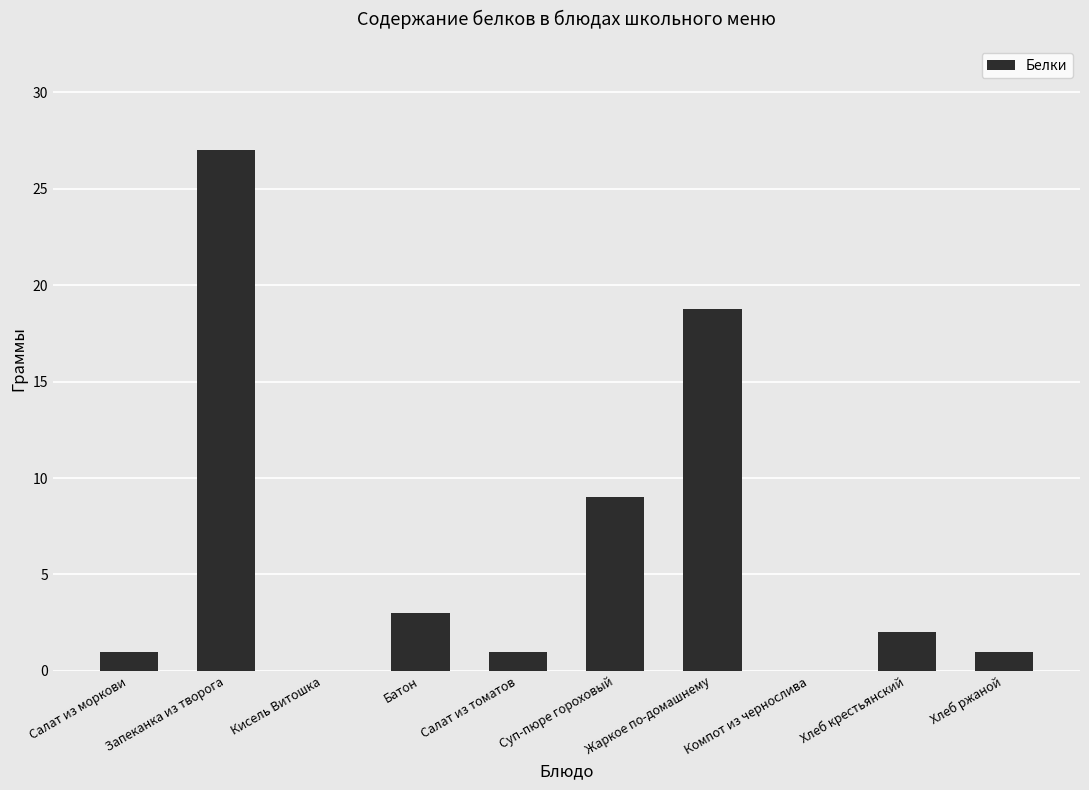

What is the greatest value displayed?

27.0